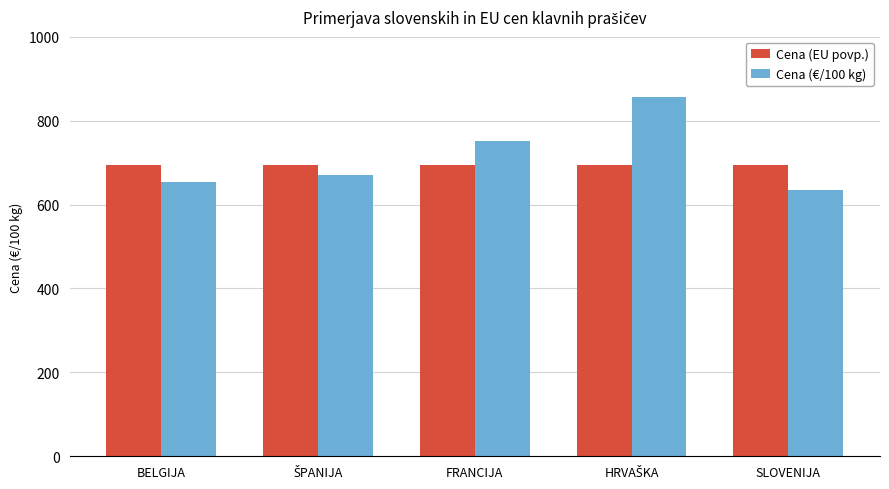

What is the difference between the maximum and minimum values in the Cena (€/100 kg) series?

223.3